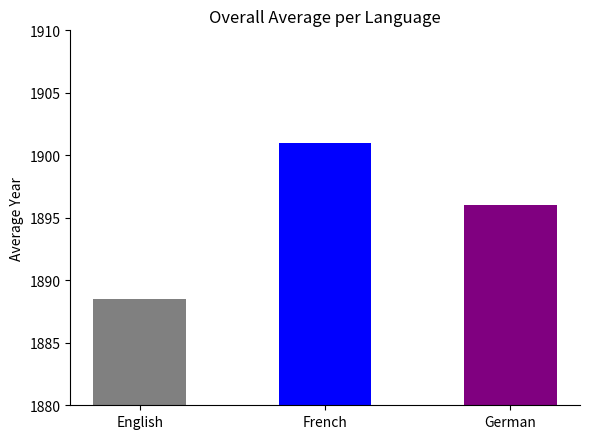

True or false: the data shows 1901.0 at French.

True